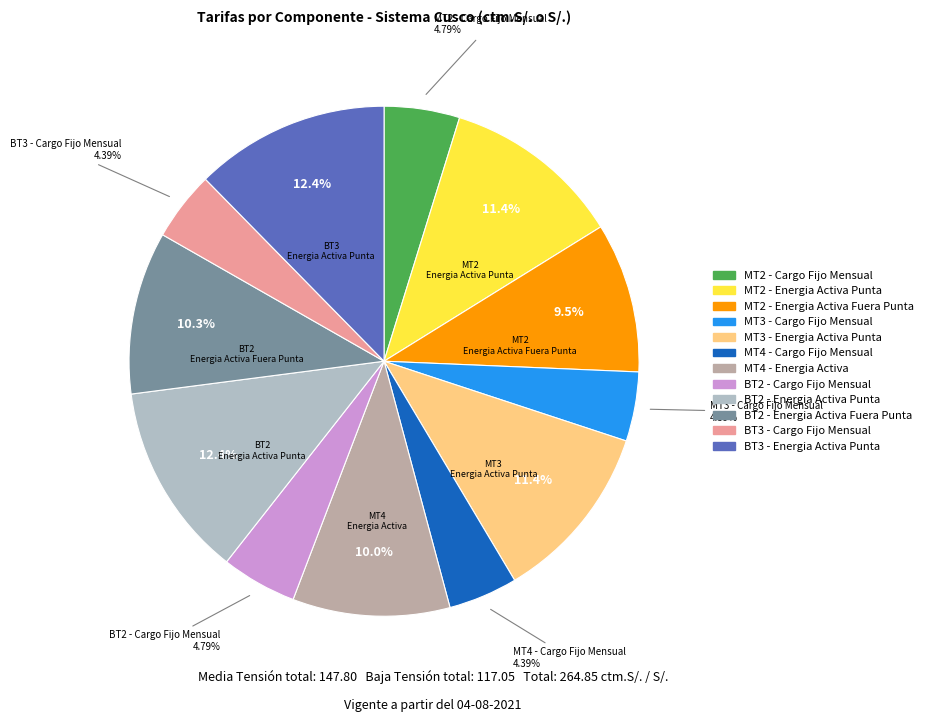

How many slices are in this pie chart?

12